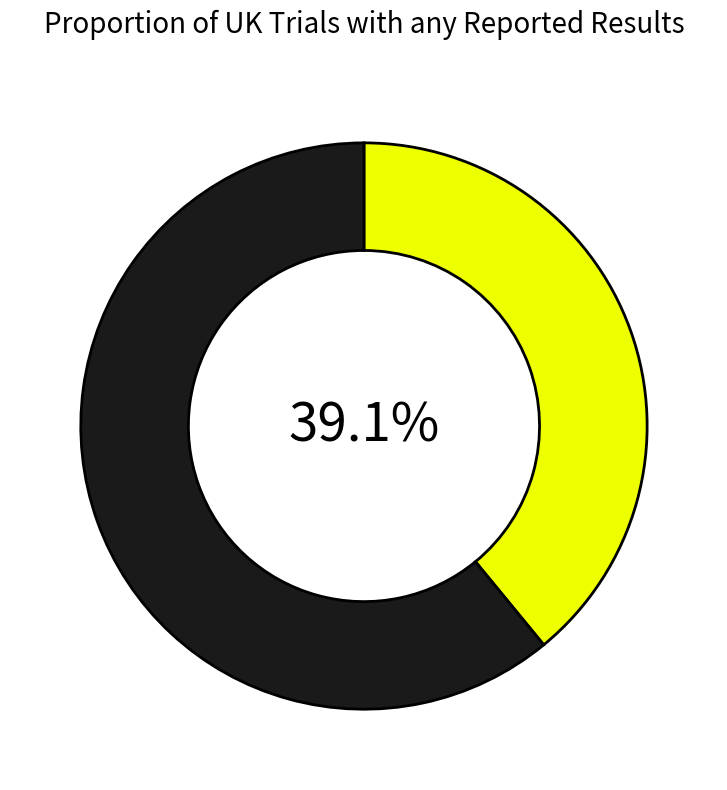

Is there a majority slice in this chart?

Yes